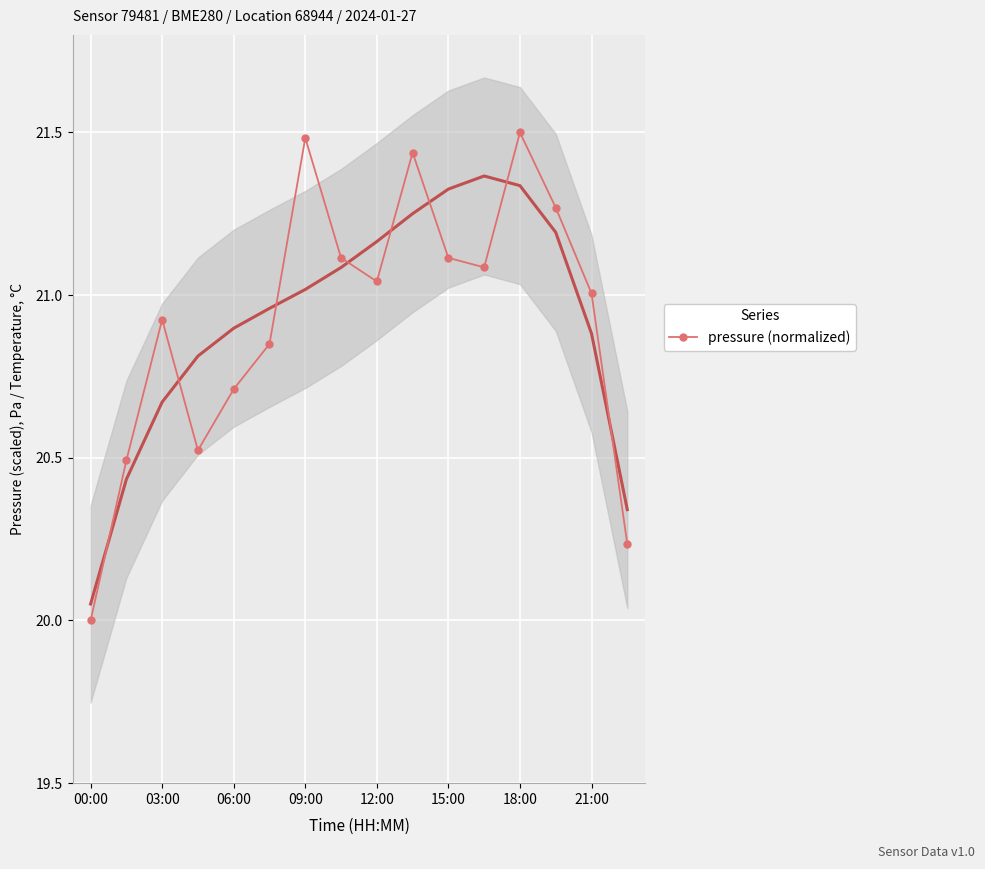

What is the lowest value of the pressure (normalized) series?

20.0